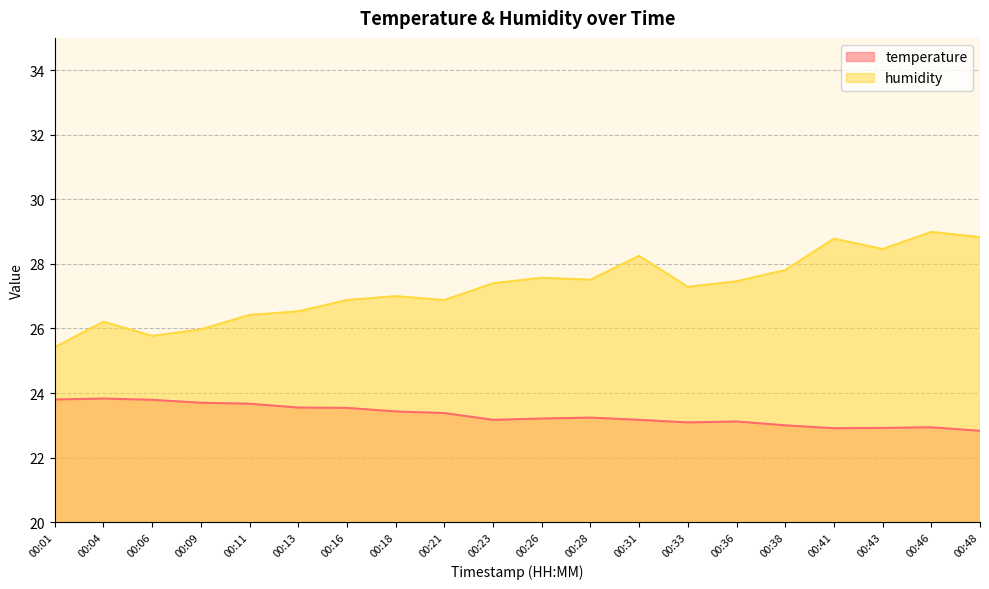

True or false: temperature and humidity intersect in this chart.

False